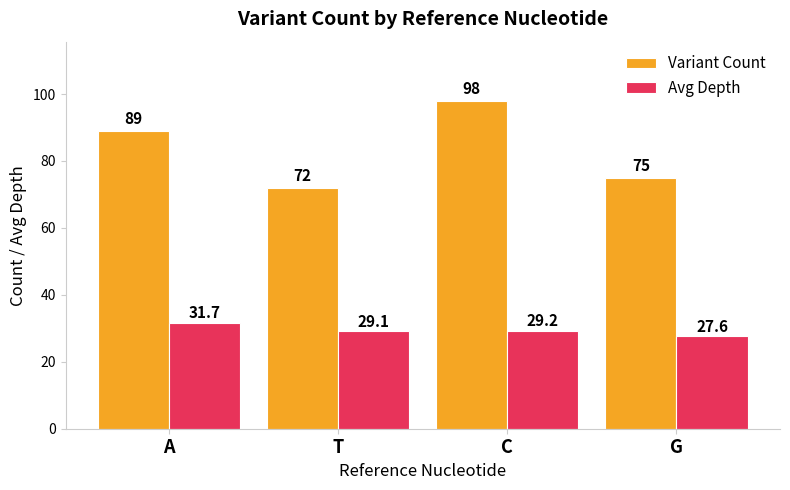

What is the total value across all series at A?

120.7